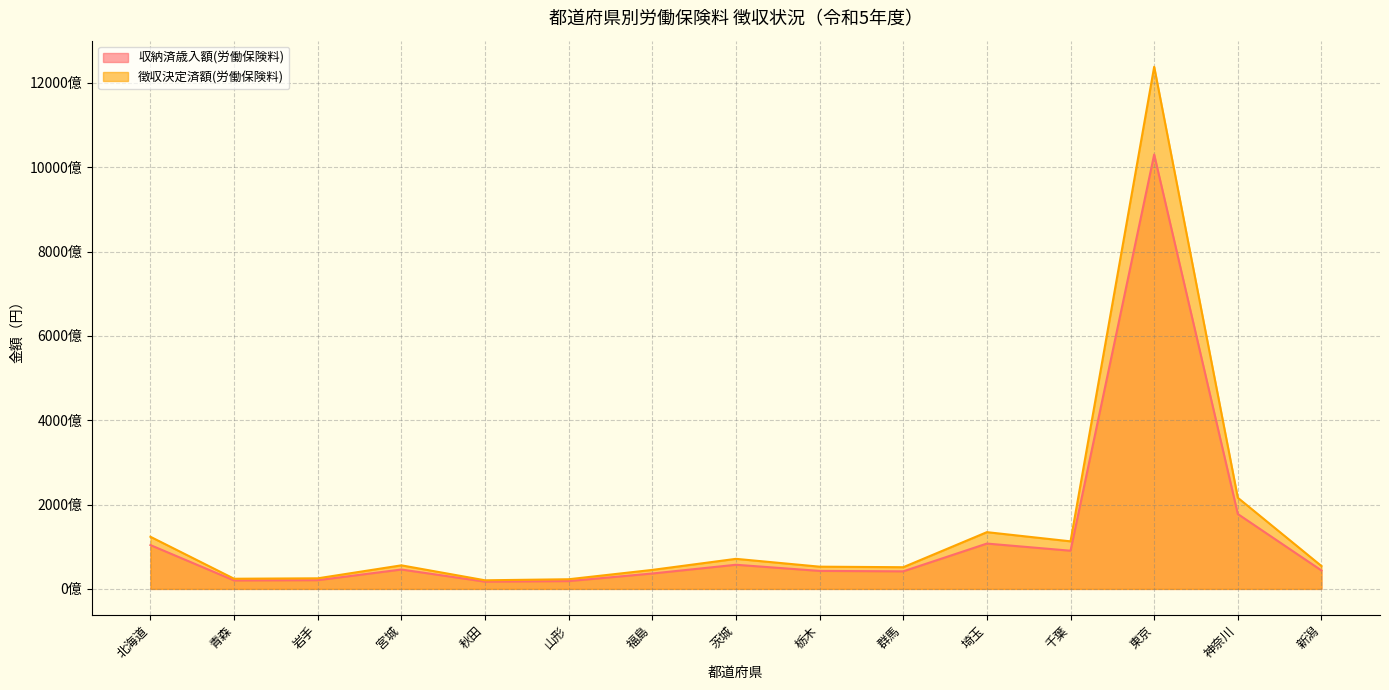

How many data points in 徴収決定済額(労働保険料) are above 54295926899?

7